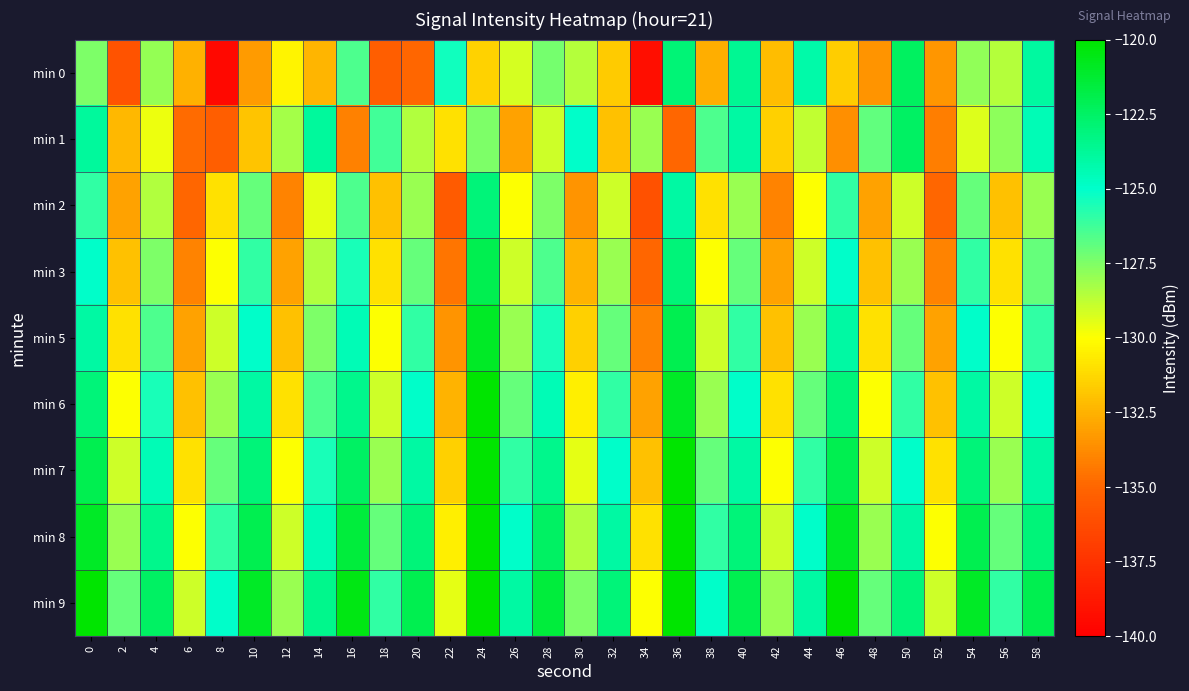

Reading left to right, extract all data points from this chart.

min 0: 0=-127.5	2=-135.9	4=-128.0	6=-132.5	8=-139.6	10=-133.2	12=-130.3	14=-132.4	16=-126.5	18=-135.3	20=-135.0	22=-125.4	24=-131.4	26=-129.2	28=-127.3	30=-128.5	32=-131.6	34=-139.3	36=-123.0	38=-132.7	40=-123.6	42=-132.2	44=-124.2	46=-131.6	48=-133.4	50=-122.4	52=-133.4	54=-127.8	56=-128.5	58=-124.0
min 1: 0=-123.9	2=-132.3	4=-129.6	6=-134.8	8=-135.4	10=-131.9	12=-128.2	14=-123.9	16=-134.1	18=-126.3	20=-128.5	22=-131.0	24=-127.5	26=-133.0	28=-129.0	30=-125.0	32=-132.0	34=-128.0	36=-135.0	38=-126.5	40=-124.0	42=-131.5	44=-128.8	46=-133.6	48=-126.9	50=-122.5	52=-134.2	54=-129.3	56=-127.8	58=-124.5
min 2: 0=-126.0	2=-133.0	4=-128.5	6=-135.0	8=-131.0	10=-127.0	12=-134.0	14=-129.5	16=-126.5	18=-132.0	20=-128.0	22=-135.5	24=-123.0	26=-130.0	28=-127.5	30=-133.5	32=-129.0	34=-136.0	36=-124.0	38=-131.0	40=-128.0	42=-134.0	44=-130.0	46=-126.0	48=-133.0	50=-129.0	52=-135.0	54=-127.0	56=-132.0	58=-128.0
min 3: 0=-125.0	2=-132.0	4=-127.5	6=-134.0	8=-130.0	10=-126.0	12=-133.0	14=-128.5	16=-125.5	18=-131.0	20=-127.0	22=-134.5	24=-122.0	26=-129.0	28=-126.5	30=-132.5	32=-128.0	34=-135.0	36=-123.0	38=-130.0	40=-127.0	42=-133.0	44=-129.0	46=-125.0	48=-132.0	50=-128.0	52=-134.0	54=-126.0	56=-131.0	58=-127.0
min 5: 0=-124.0	2=-131.0	4=-126.5	6=-133.0	8=-129.0	10=-125.0	12=-132.0	14=-127.5	16=-124.5	18=-130.0	20=-126.0	22=-133.5	24=-121.0	26=-128.0	28=-125.5	30=-131.5	32=-127.0	34=-134.0	36=-122.0	38=-129.0	40=-126.0	42=-132.0	44=-128.0	46=-124.0	48=-131.0	50=-127.0	52=-133.0	54=-125.0	56=-130.0	58=-126.0
min 6: 0=-123.0	2=-130.0	4=-125.5	6=-132.0	8=-128.0	10=-124.0	12=-131.0	14=-126.5	16=-123.5	18=-129.0	20=-125.0	22=-132.5	24=-120.0	26=-127.0	28=-124.5	30=-130.5	32=-126.0	34=-133.0	36=-121.0	38=-128.0	40=-125.0	42=-131.0	44=-127.0	46=-123.0	48=-130.0	50=-126.0	52=-132.0	54=-124.0	56=-129.0	58=-125.0
min 7: 0=-122.0	2=-129.0	4=-124.5	6=-131.0	8=-127.0	10=-123.0	12=-130.0	14=-125.5	16=-122.5	18=-128.0	20=-124.0	22=-131.5	24=-119.0	26=-126.0	28=-123.5	30=-129.5	32=-125.0	34=-132.0	36=-120.0	38=-127.0	40=-124.0	42=-130.0	44=-126.0	46=-122.0	48=-129.0	50=-125.0	52=-131.0	54=-123.0	56=-128.0	58=-124.0
min 8: 0=-121.0	2=-128.0	4=-123.5	6=-130.0	8=-126.0	10=-122.0	12=-129.0	14=-124.5	16=-121.5	18=-127.0	20=-123.0	22=-130.5	24=-118.0	26=-125.0	28=-122.5	30=-128.5	32=-124.0	34=-131.0	36=-119.0	38=-126.0	40=-123.0	42=-129.0	44=-125.0	46=-121.0	48=-128.0	50=-124.0	52=-130.0	54=-122.0	56=-127.0	58=-123.0
min 9: 0=-120.0	2=-127.0	4=-122.5	6=-129.0	8=-125.0	10=-121.0	12=-128.0	14=-123.5	16=-120.5	18=-126.0	20=-122.0	22=-129.5	24=-117.0	26=-124.0	28=-121.5	30=-127.5	32=-123.0	34=-130.0	36=-118.0	38=-125.0	40=-122.0	42=-128.0	44=-124.0	46=-120.0	48=-127.0	50=-123.0	52=-129.0	54=-121.0	56=-126.0	58=-122.0